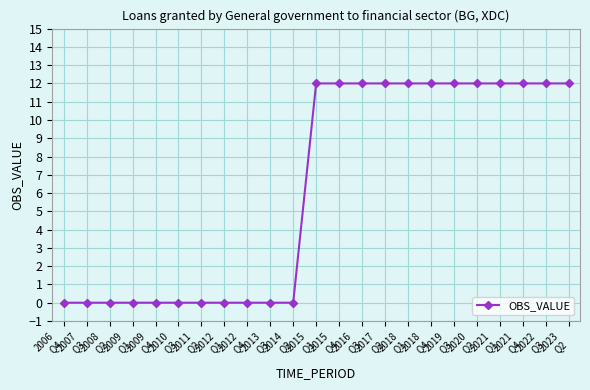

The value at 2009
Q4 is 6. True or false?

False